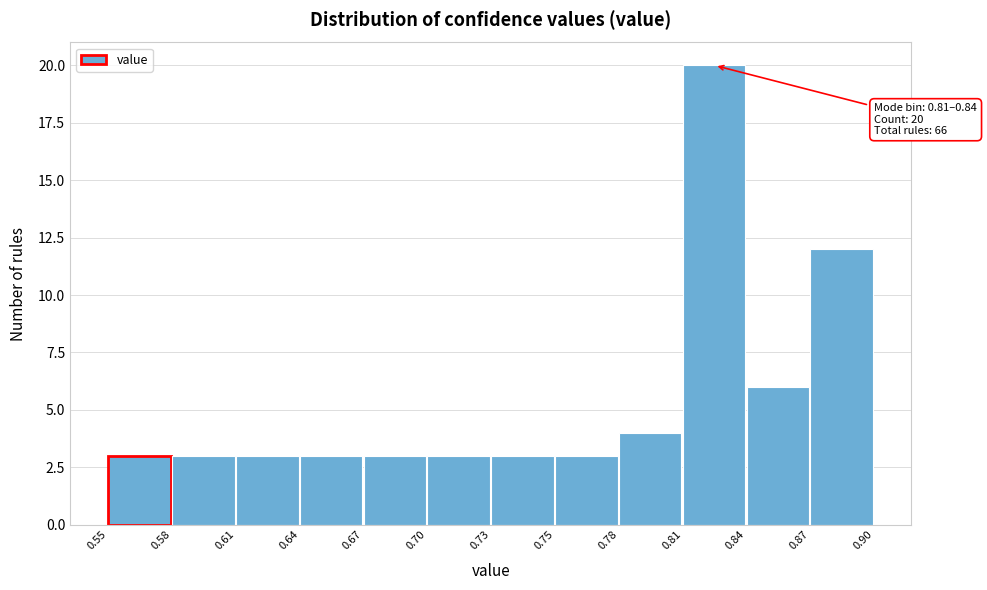

Reading left to right, extract all data points from this chart.

0.55=3	0.58=3	0.61=3	0.64=3	0.67=3	0.70=3	0.73=3	0.75=3	0.78=4	0.81=20	0.84=6	0.87=12